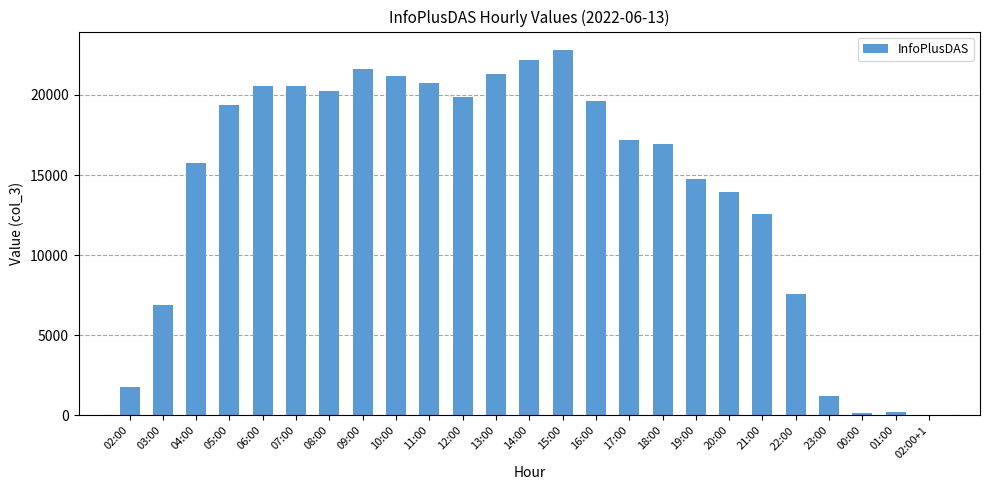

What is the maximum value shown in the chart?

22813